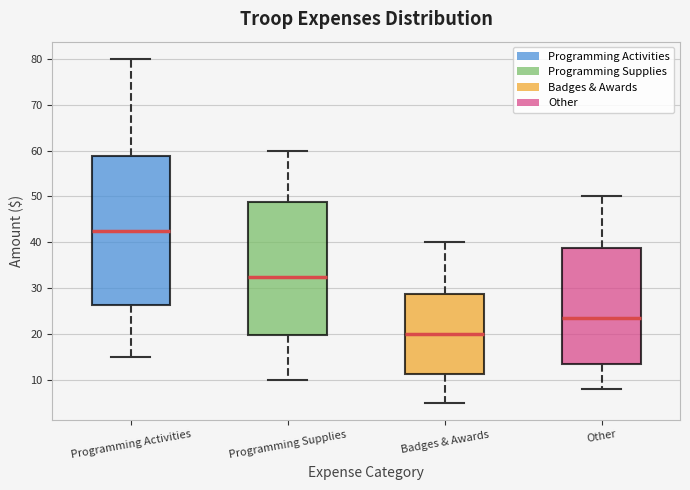

Comparing the boxes themselves (not the whiskers), which one is the tallest?

Programming Activities